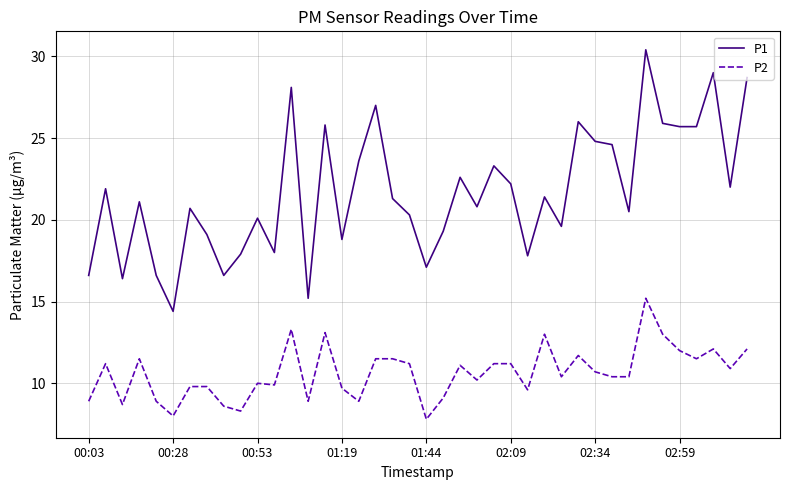

How many lines are shown in the chart?

2